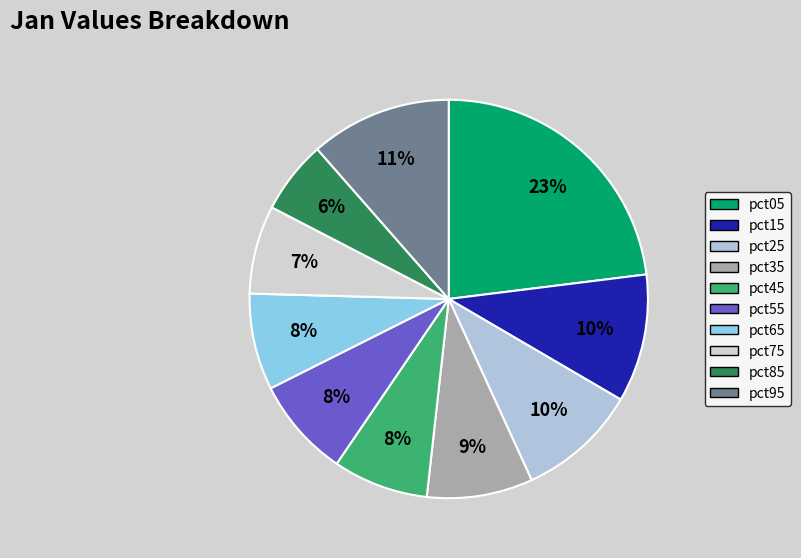

Is it true that pct25 is 1% of the pie?

False